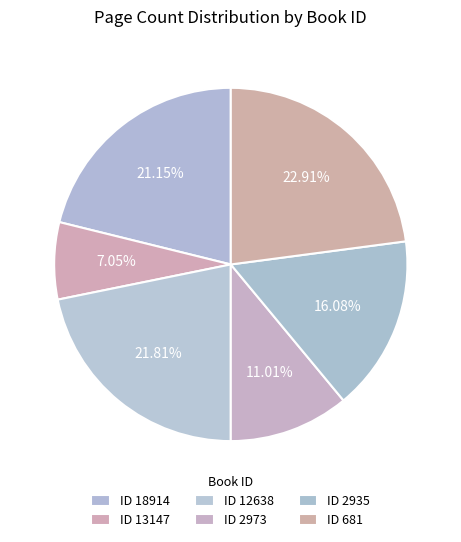

Is there any slice that represents more than half of the pie?

No